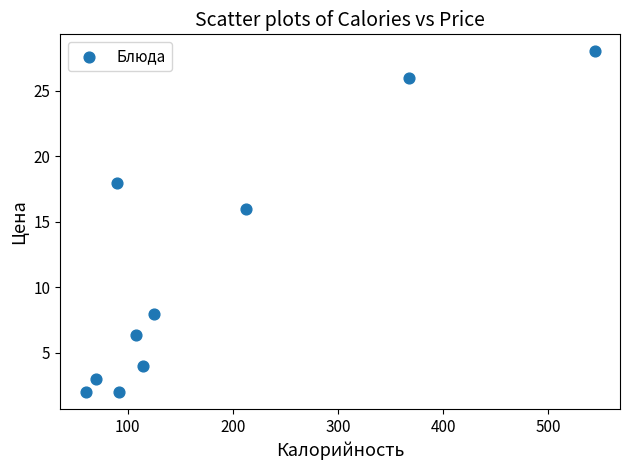

What Y value in the scatter plot is closest to 15?

16.0